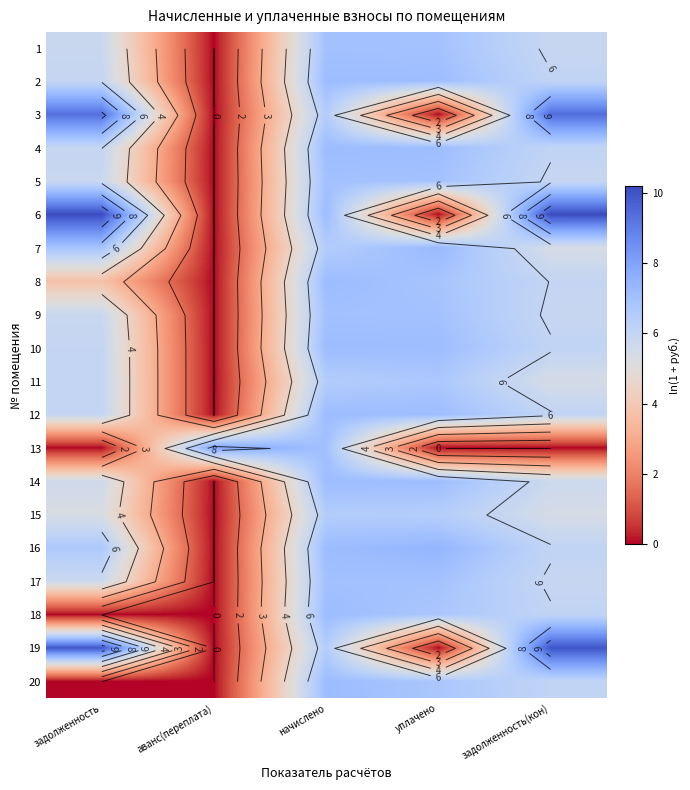

The 3 series shows 14.9 at задолженность. True or false?

False